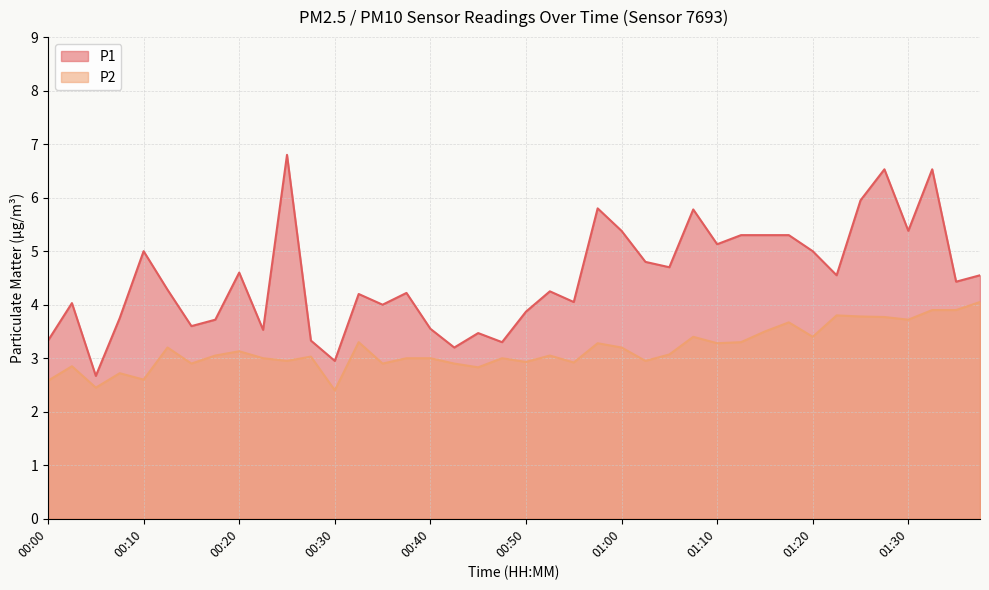

What is the sum of all P2 values?

126.7